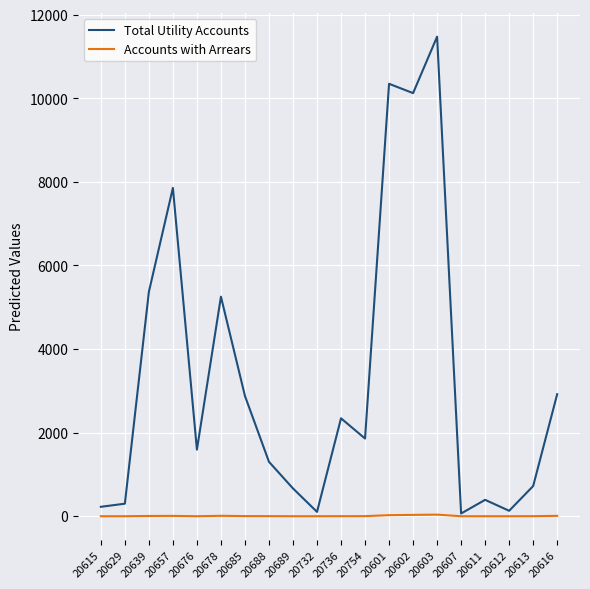

At which category is the sum across all series the highest?

20603